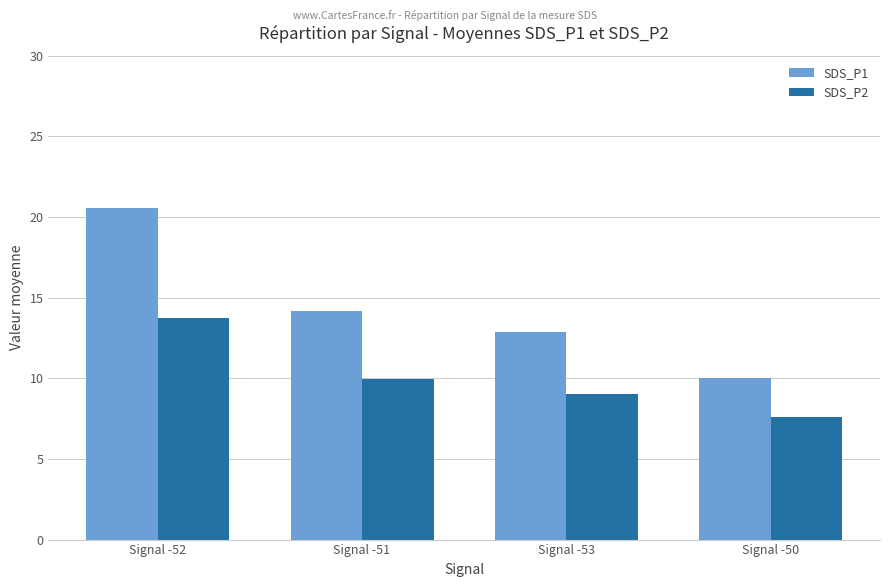

What is the average value of the SDS_P2 series?

10.1